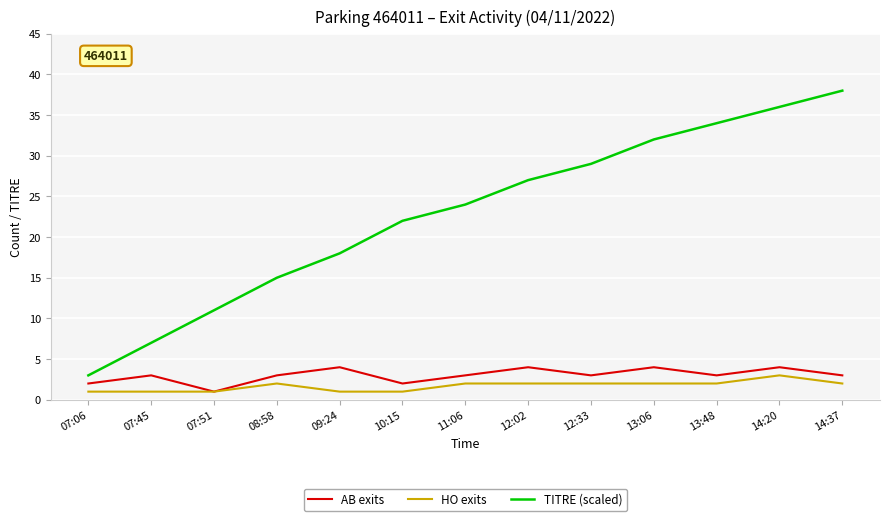

Which series has the largest total across all categories?

TITRE (scaled)